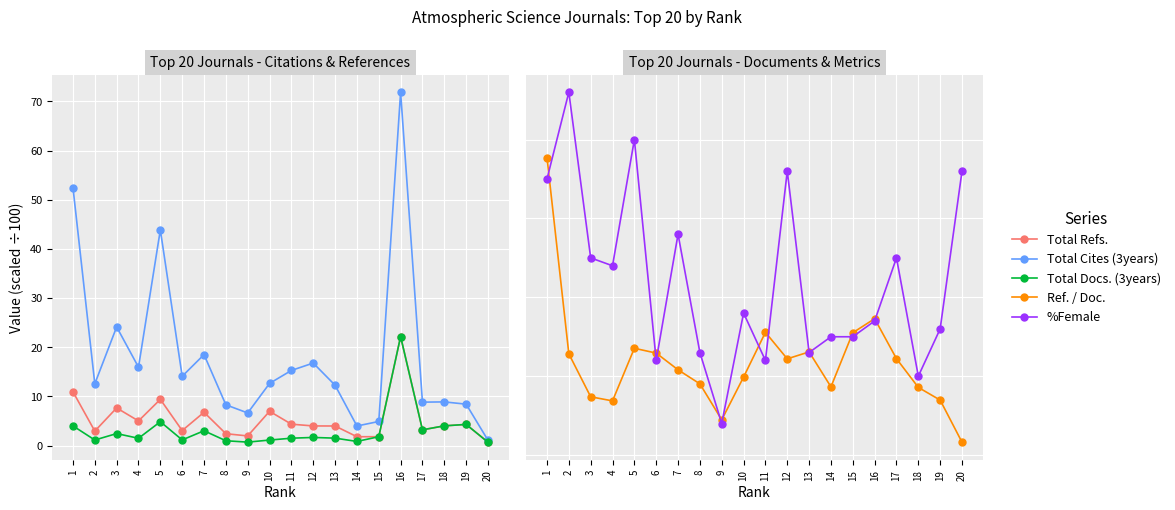

At which category does the chart reach its peak across all series?

16